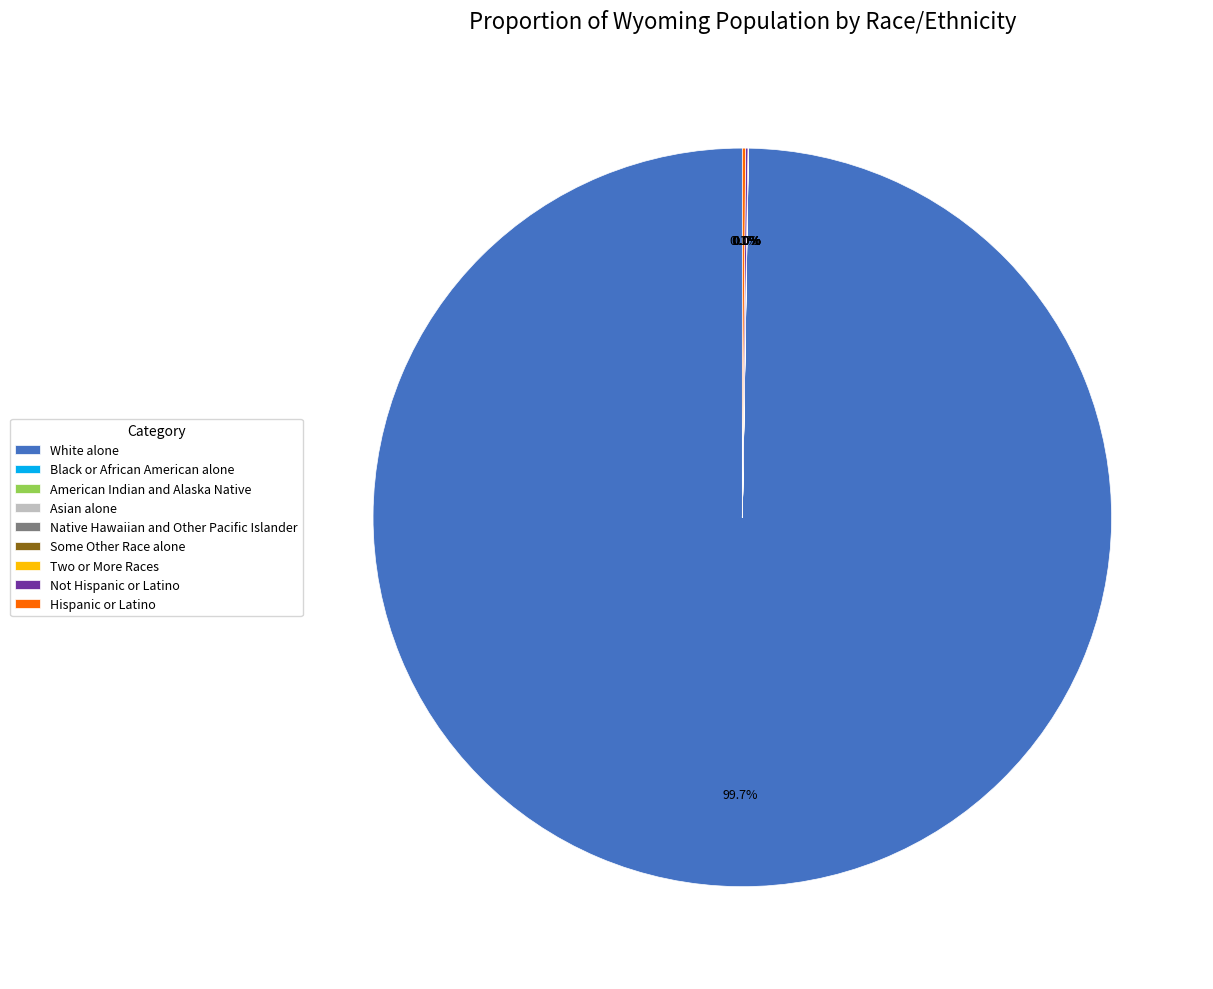

Which slice represents more than half of the pie?

White alone